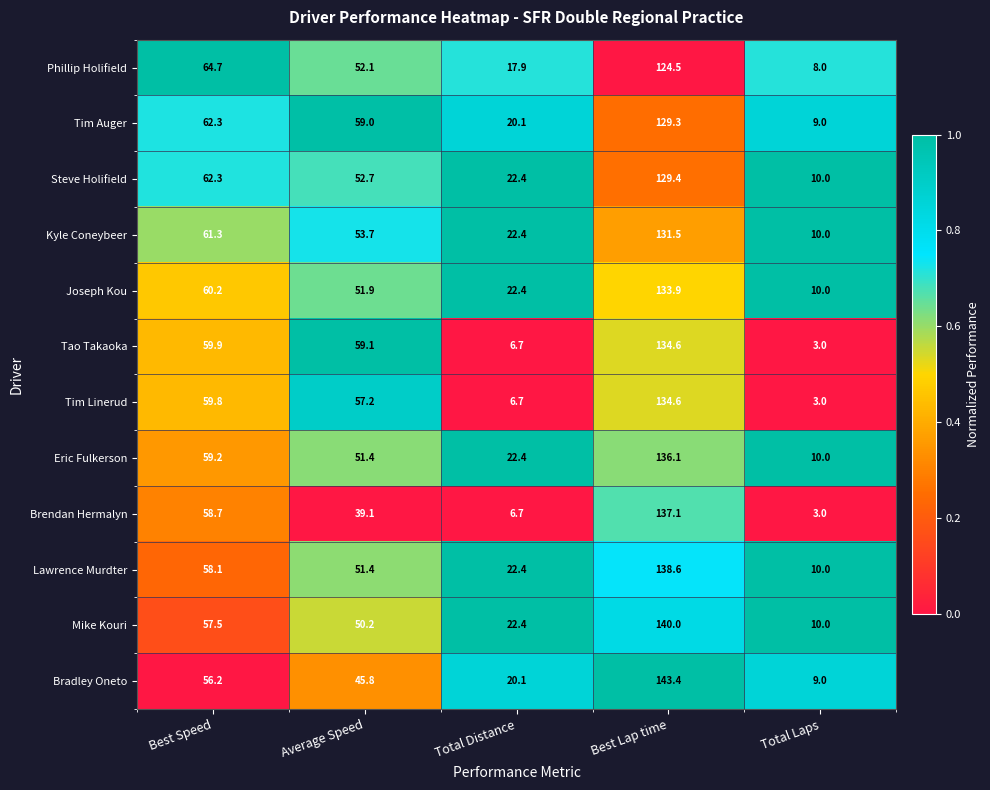

The Kyle Coneybeer series shows 22.4 at Total Distance. True or false?

True